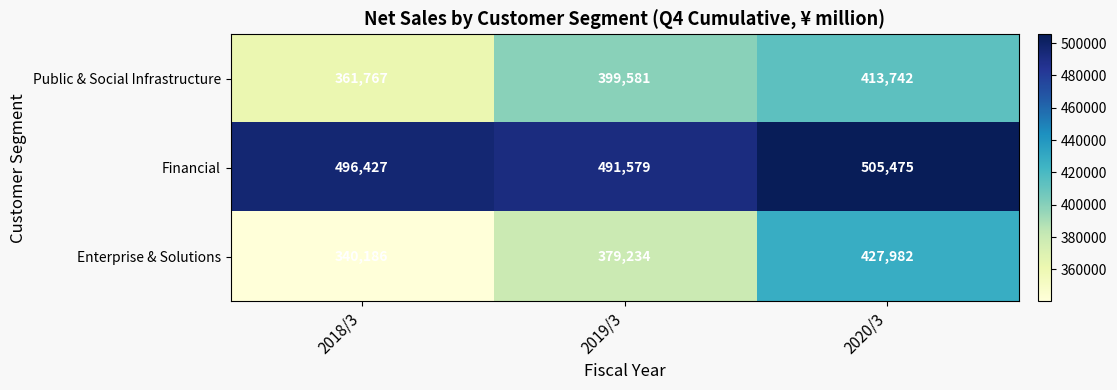

How many series are shown in this chart?

3